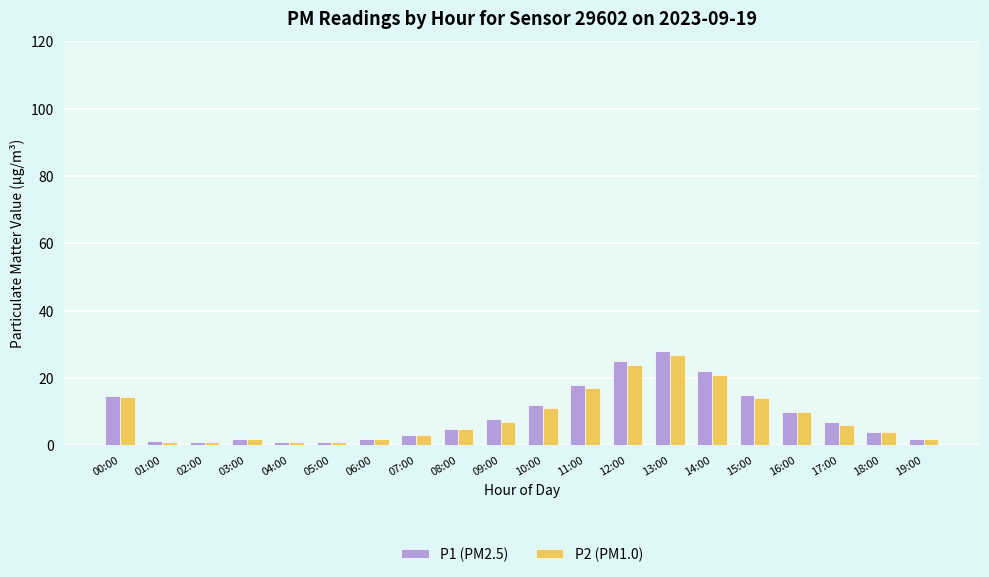

What is the difference between the maximum and minimum values in the P2 (PM1.0) series?

26.0